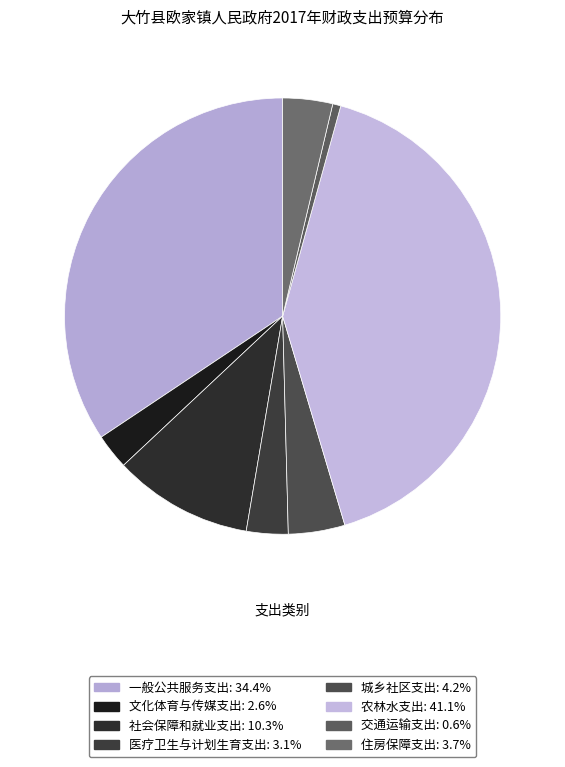

Which slice is the smallest?

交通运输支出